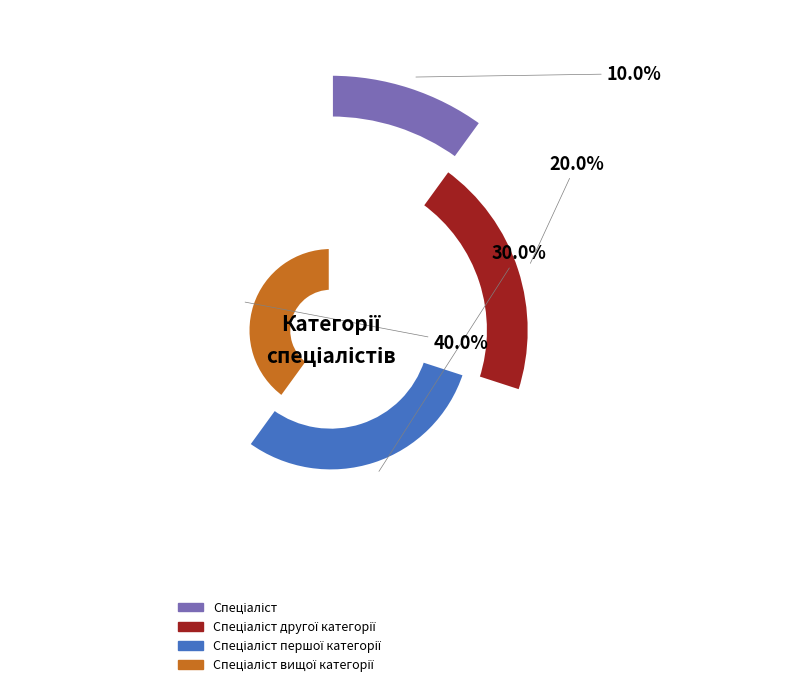

Which slice is the largest?

Спеціаліст вищої категорії